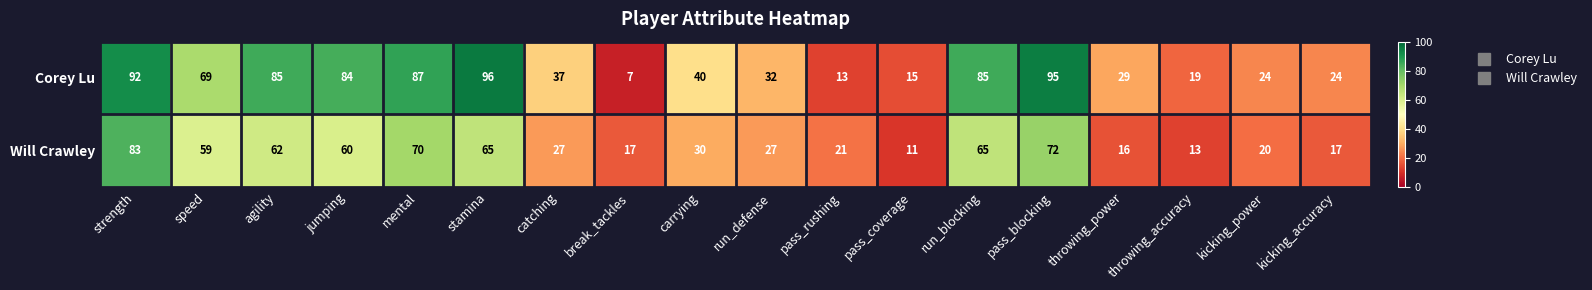

List the series in order of their peak value, lowest first.

Will Crawley, Corey Lu